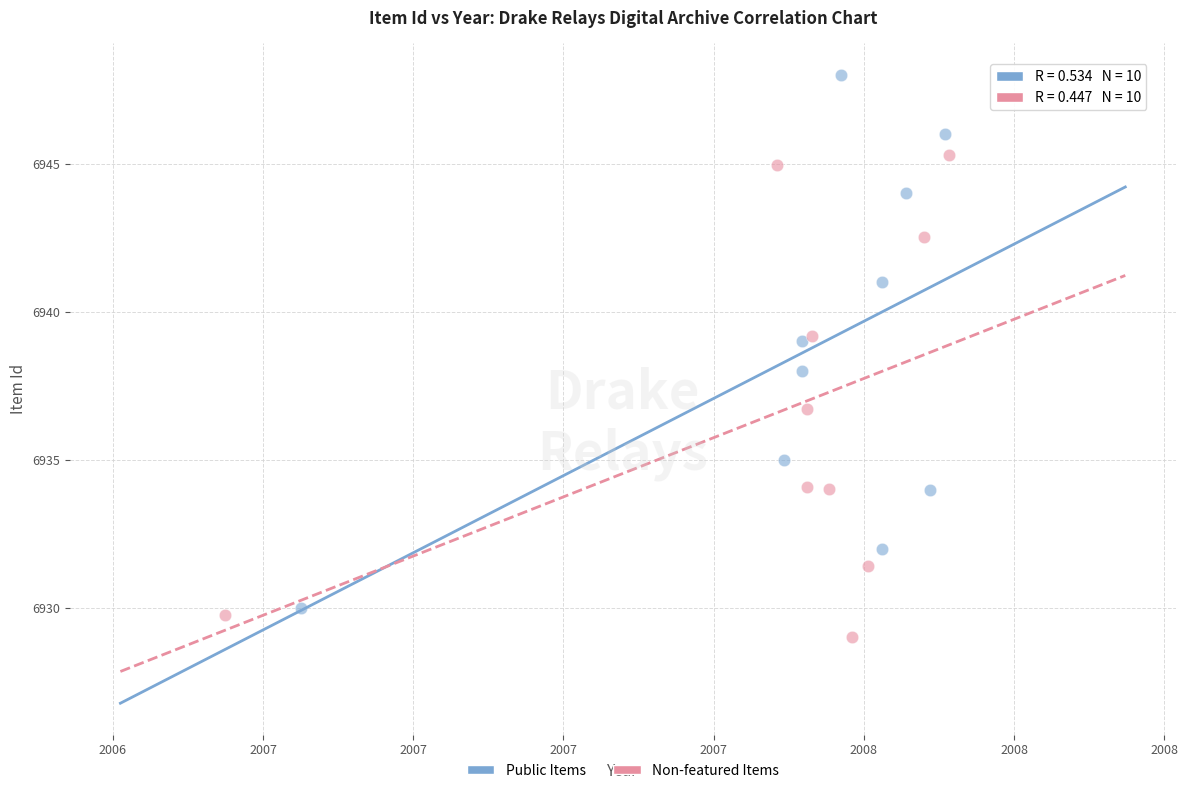

Which series contains the lowest Y value?

Non-featured Items